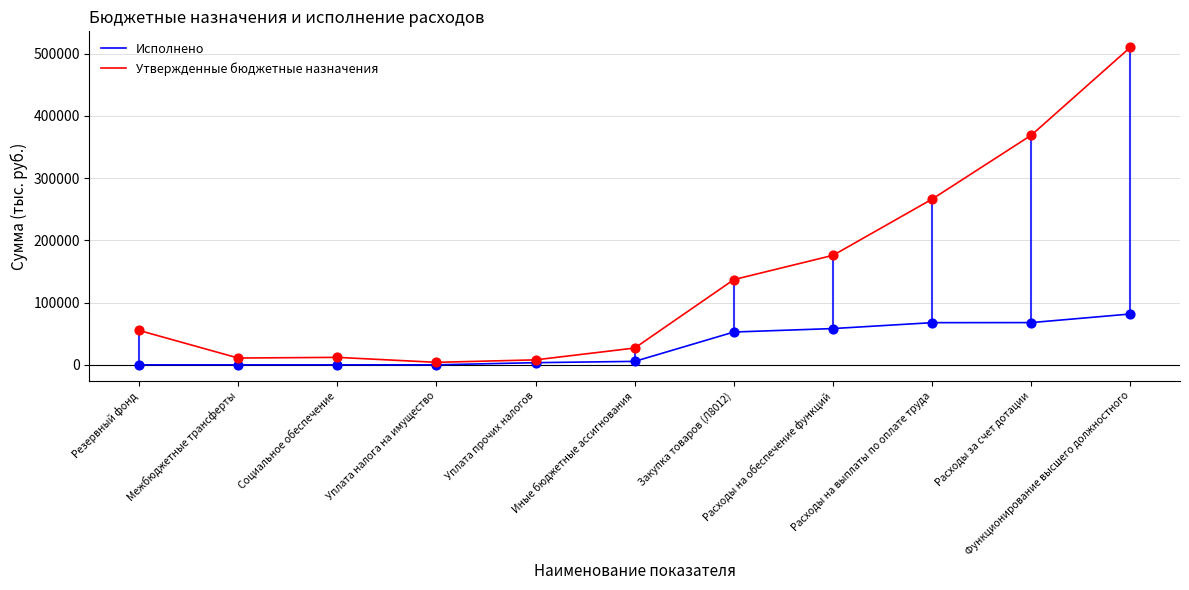

What are all the series names shown in the legend?

Исполнено, Утвержденные бюджетные назначения